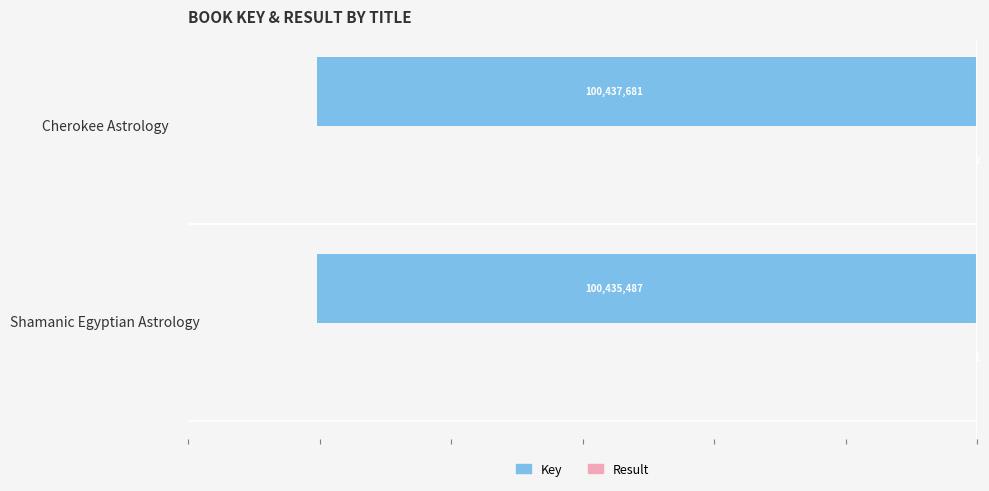

What is the maximum value for Key?

-100435487